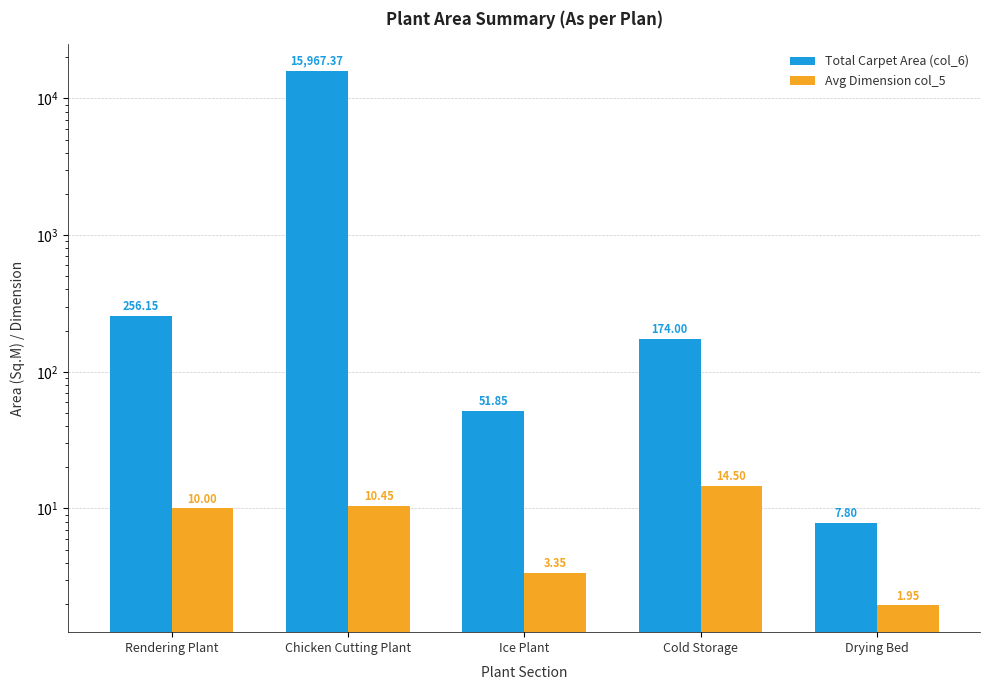

At how many categories does at least one series exceed 10778?

1